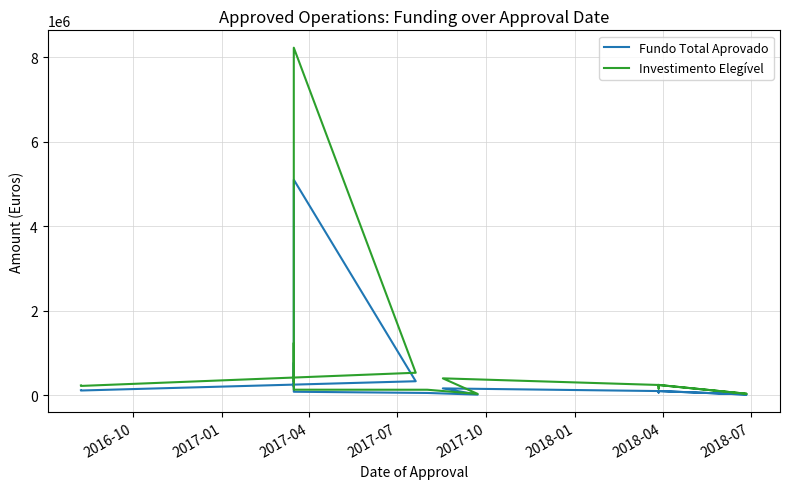

What is the value of the Investimento Elegível point at the 13th from the left?

239947.7